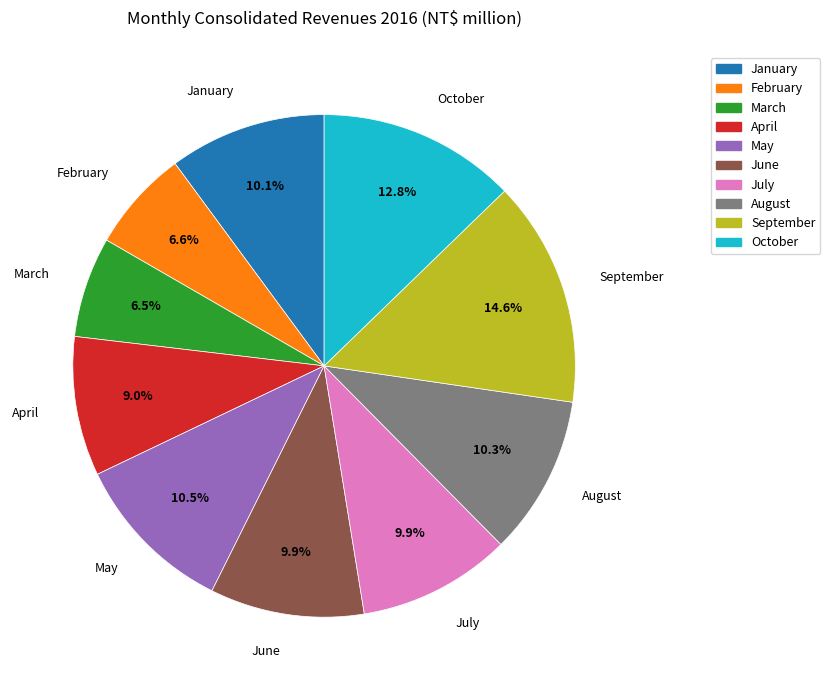

To the nearest percent, what portion does June represent?

10%